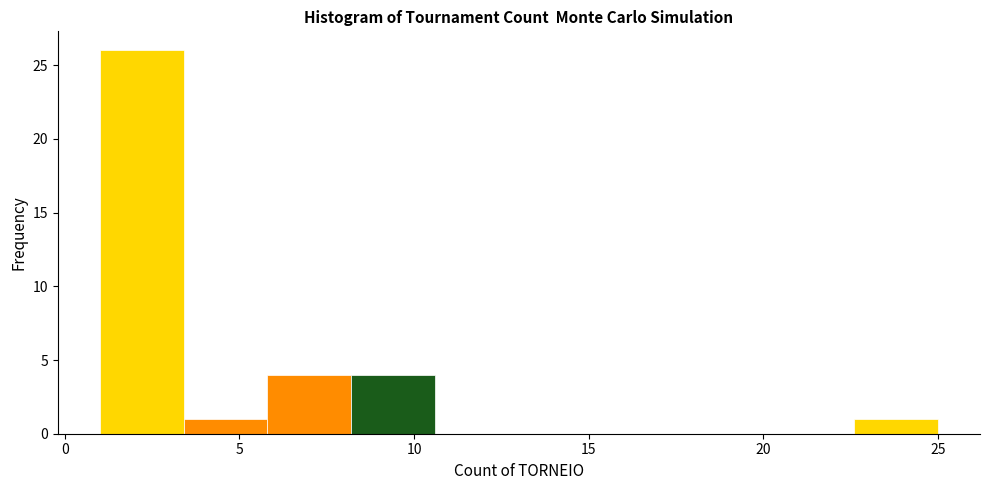

Reading left to right, list every bar in this chart as the range it spans on the x-axis followed by its height. Neither the bar edges nor the heights are printed on the chart, so give them approximately, as read against the axes.

1.0 to 3.4: 26
3.4 to 5.8: 1
5.8 to 8.2: 4
8.2 to 10.6: 4
10.6 to 13.0: 0
13.0 to 15.4: 0
15.4 to 17.8: 0
17.8 to 20.2: 0
20.2 to 22.6: 0
22.6 to 25.0: 1